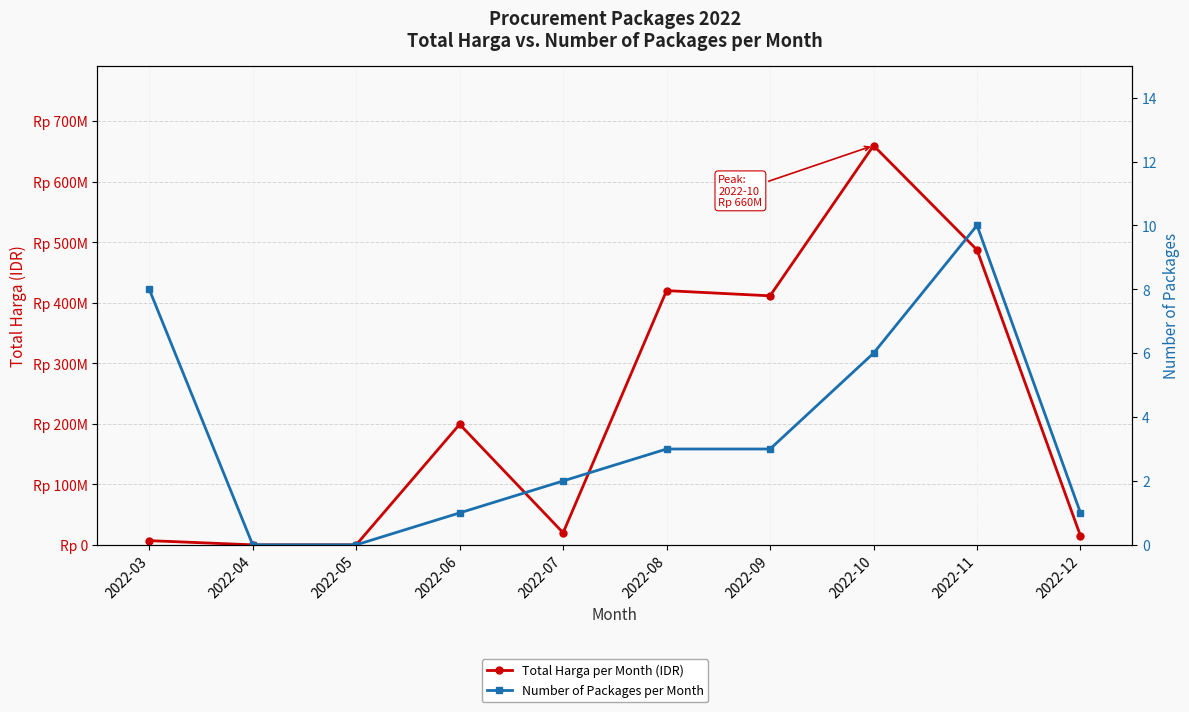

At how many categories does at least one series exceed 67458436?

5